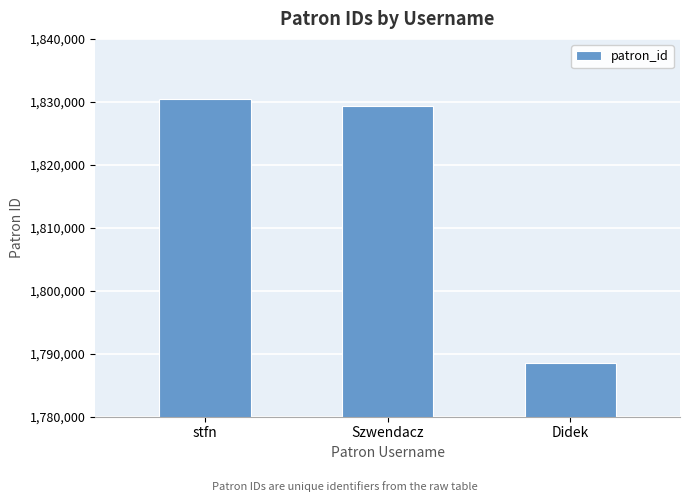

True or false: the data shows 427718 at Didek.

False